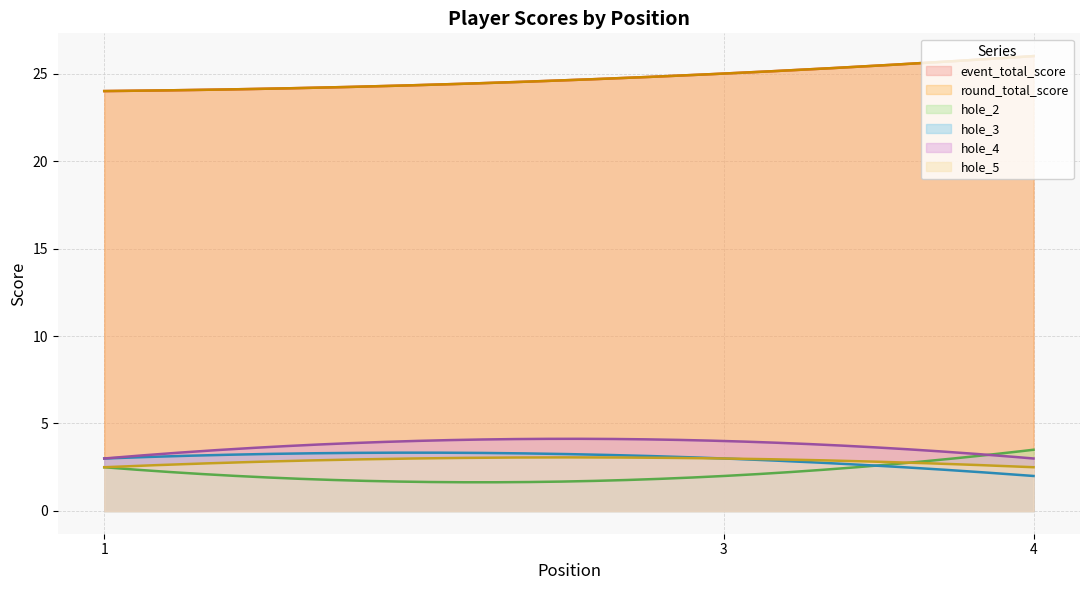

What is the difference between the maximum and second lowest values in the hole_2 series?

1.9